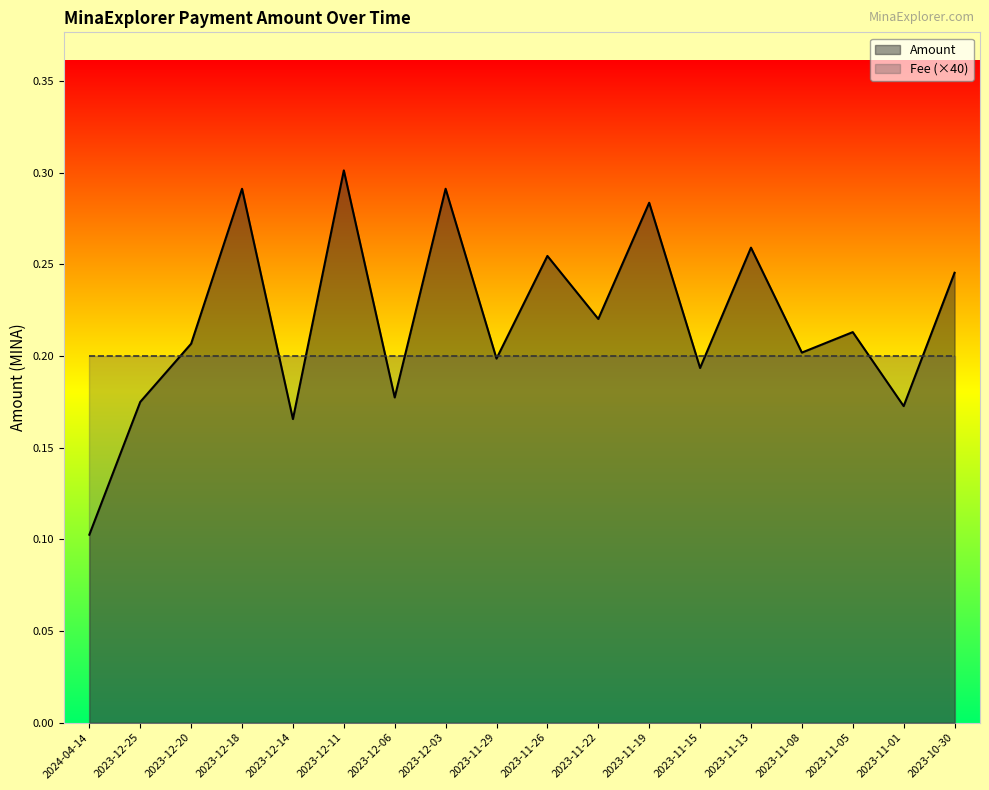

At how many categories does at least one series exceed 0?

18